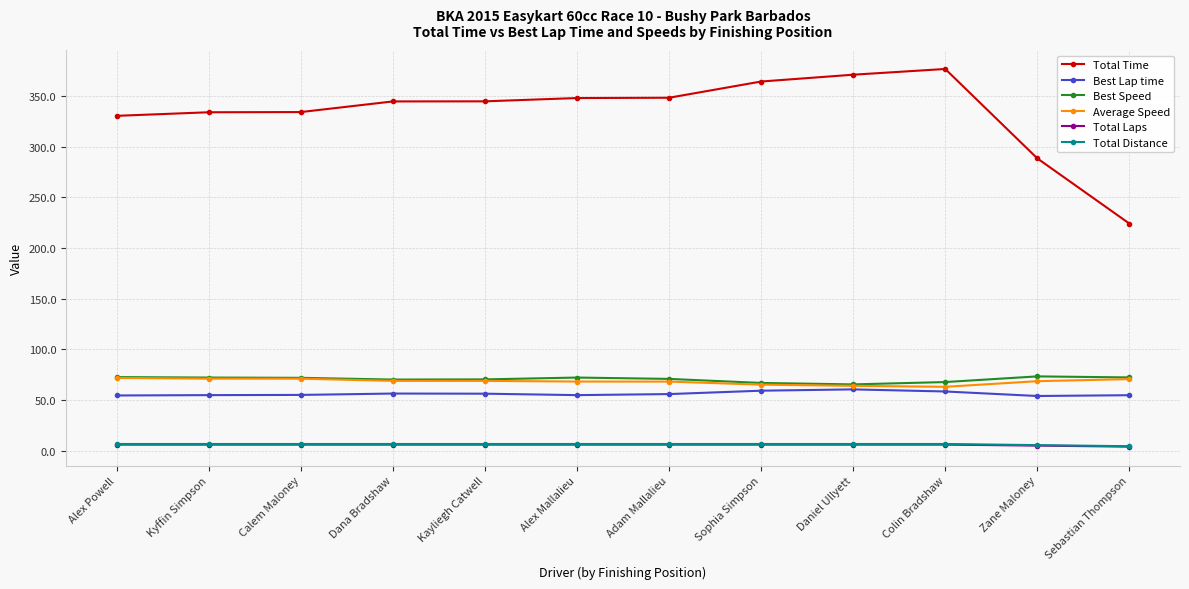

What is the difference between the maximum and minimum values in the Best Lap time series?

6.5